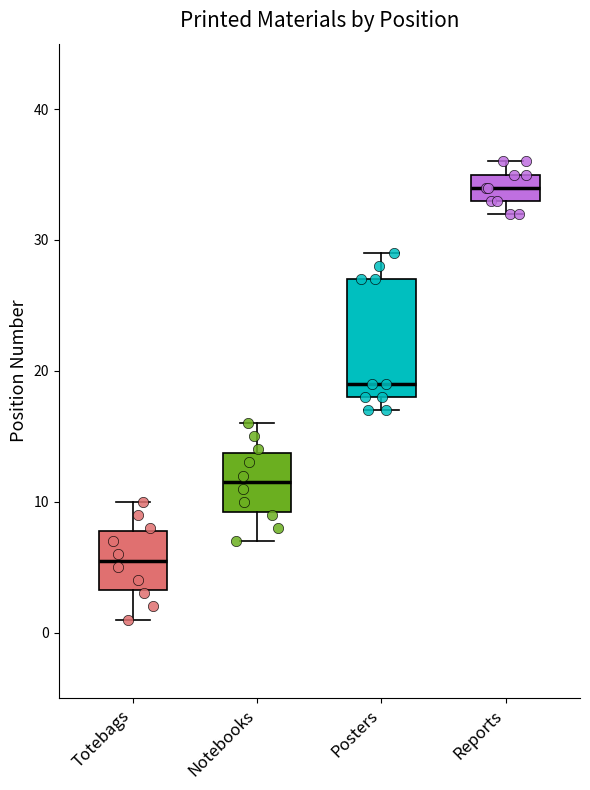

Reading left to right, transcribe this box plot: for each box, give where its median line is, the range the box spans, and where its two whiskers end, as read against the y-axis. The values are not printed on the chart, so give them approximately, as read against the axis.

Totebags: median 6, box 3 to 8, whiskers 1 to 10
Notebooks: median 12, box 9 to 14, whiskers 7 to 16
Posters: median 19, box 18 to 27, whiskers 17 to 29
Reports: median 34, box 33 to 35, whiskers 32 to 36